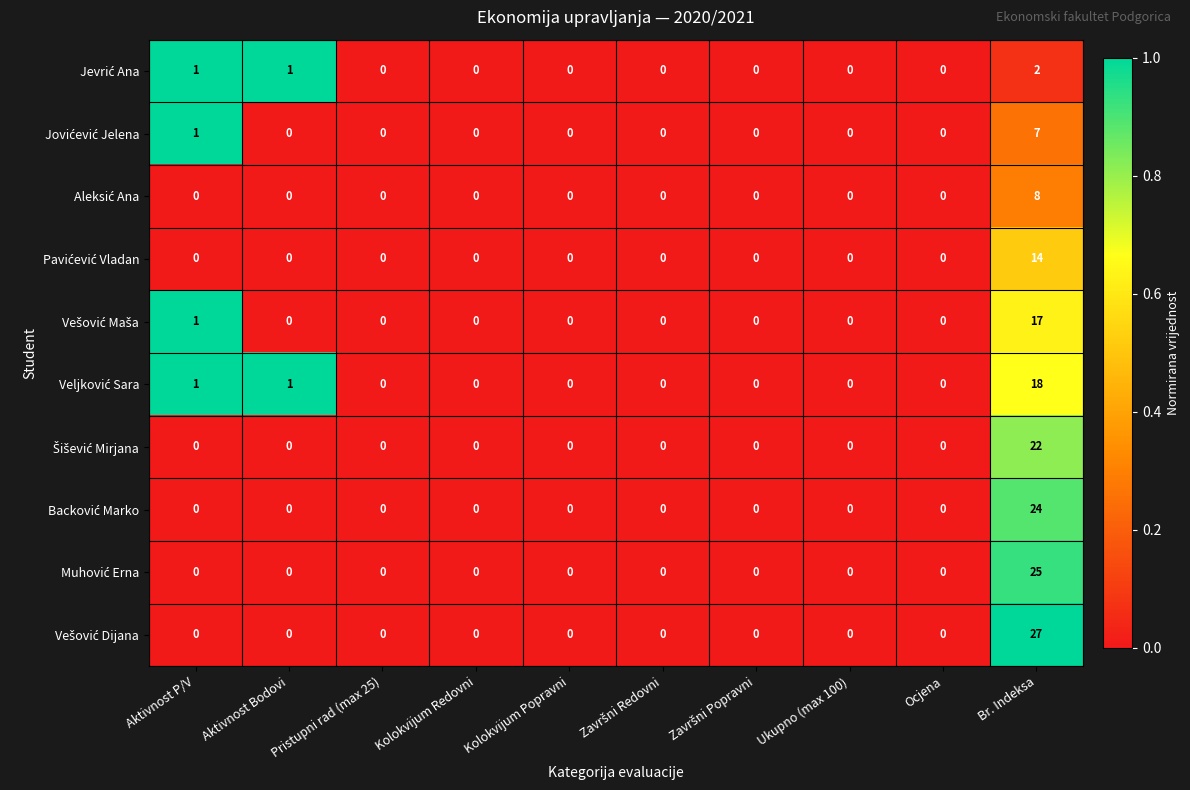

What is the maximum value shown in the chart?

27